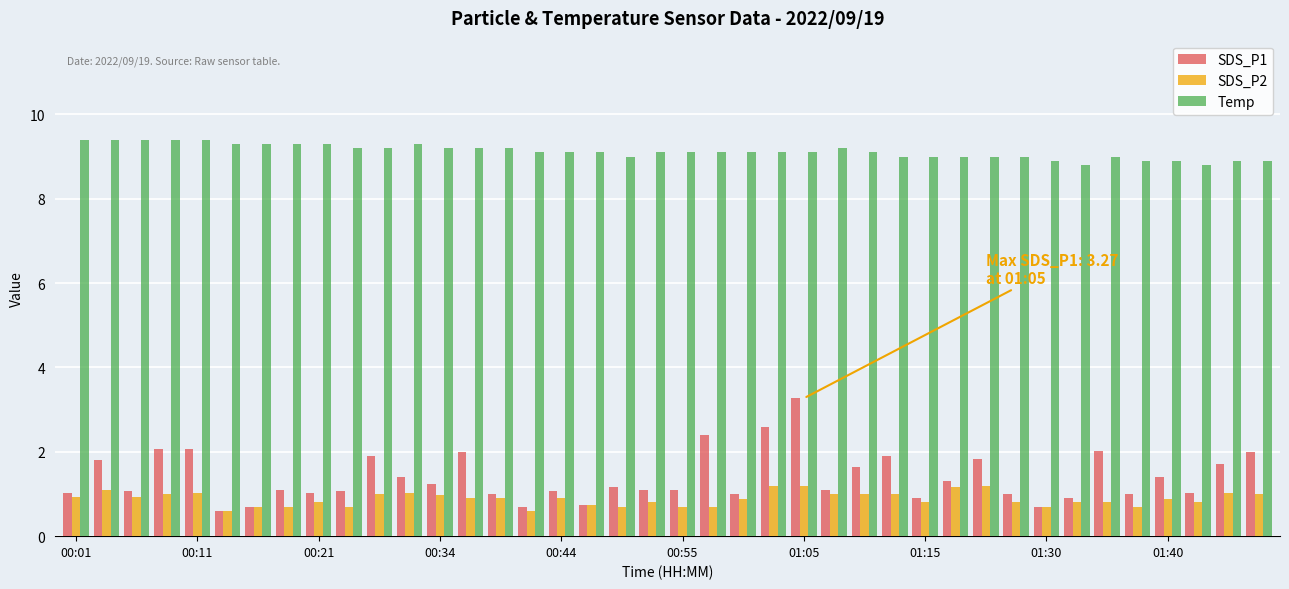

Which series has the largest total across all categories?

Temp